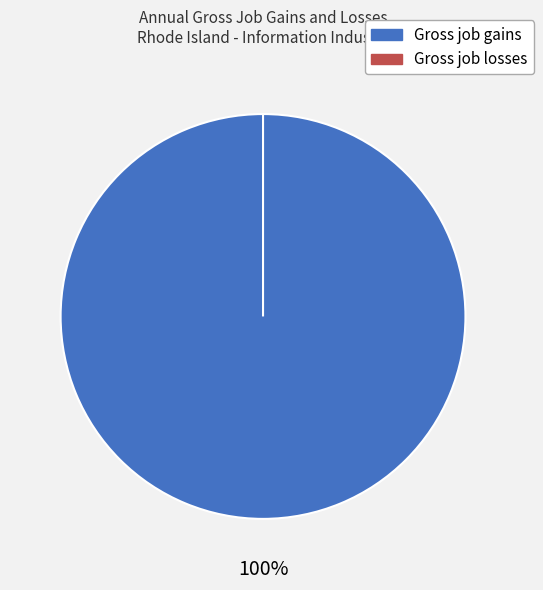

To the nearest percent, what is the difference between the largest and smallest slice percentages?

100%